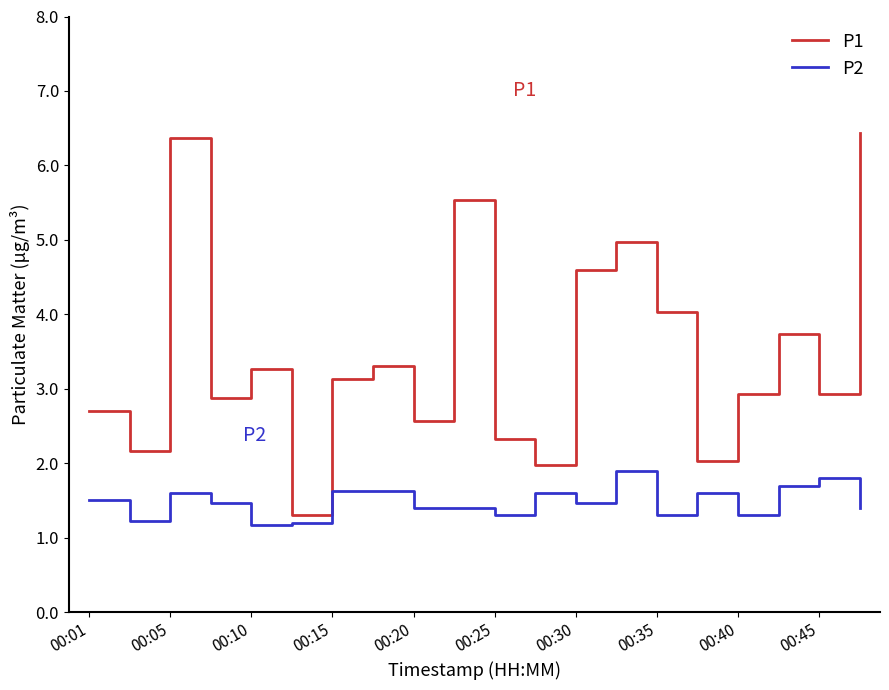

Does the chart display data point markers on the line(s)?

No